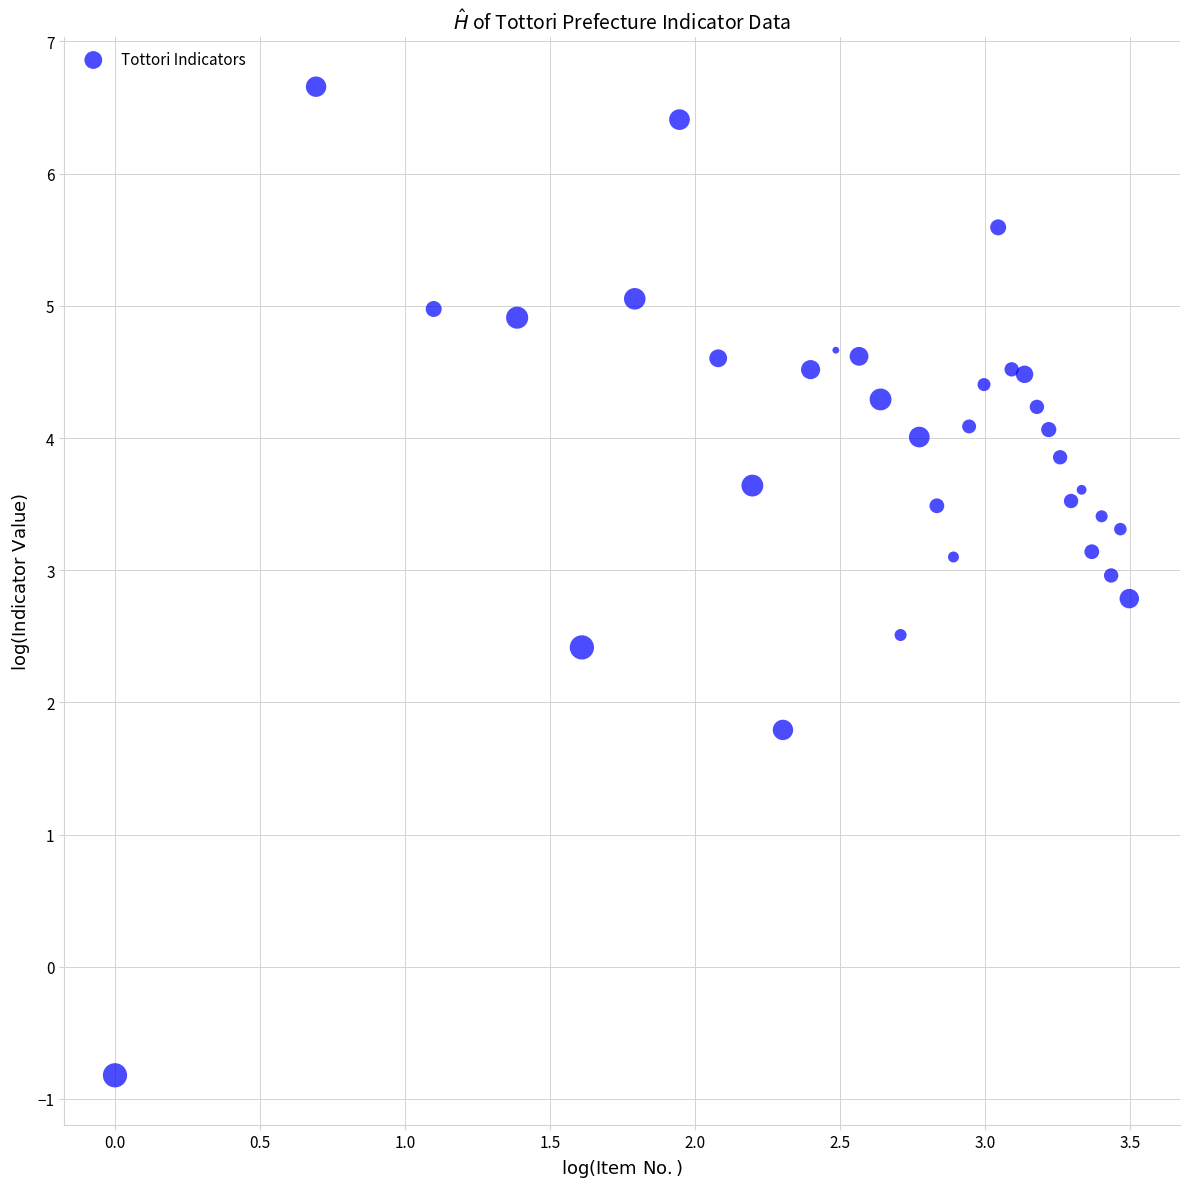

What is the range of X values (max minus min)?

3.5